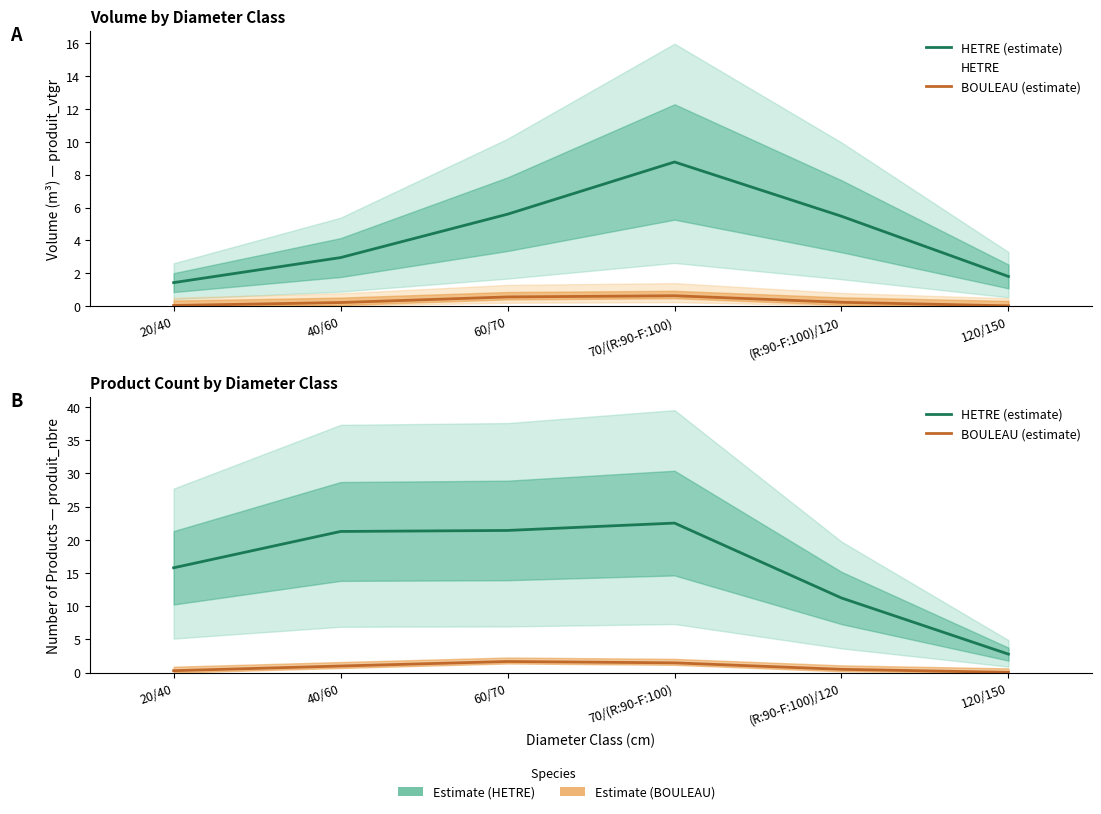

Which series has the widest spread of values?

HETRE (estimate)